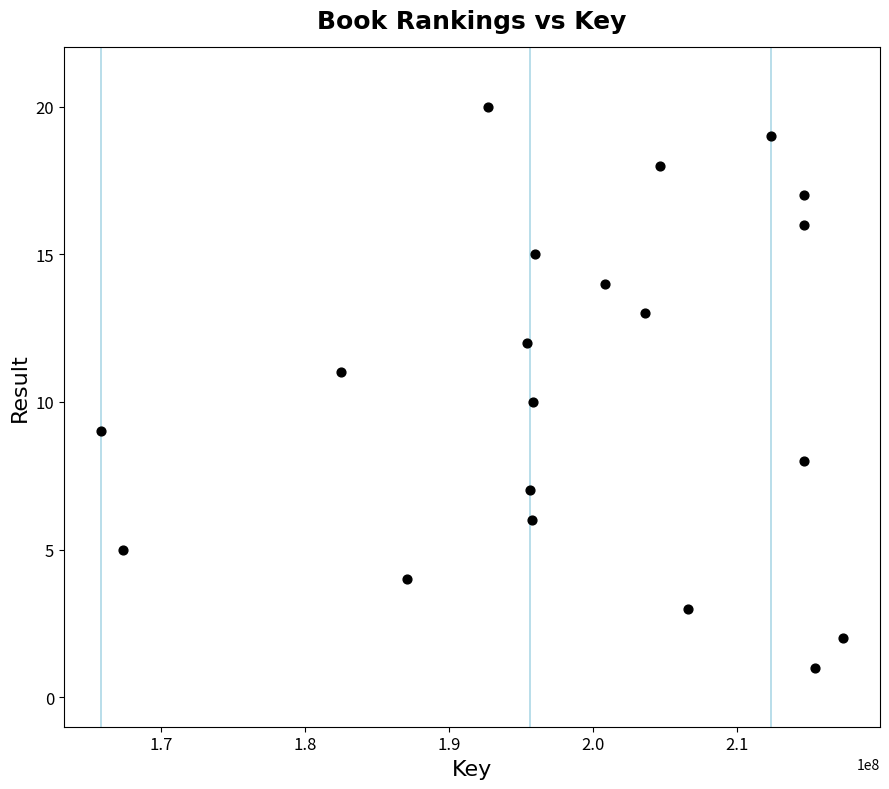

What is the range of X values (max minus min)?

51589569